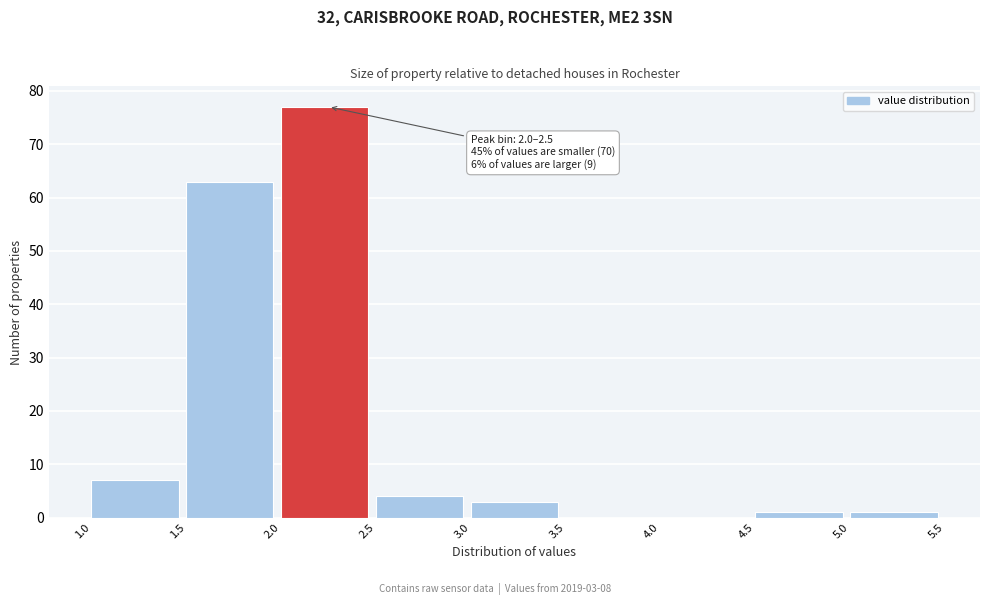

Over which range of the x-axis is the bar tallest?

2.0 to 2.5